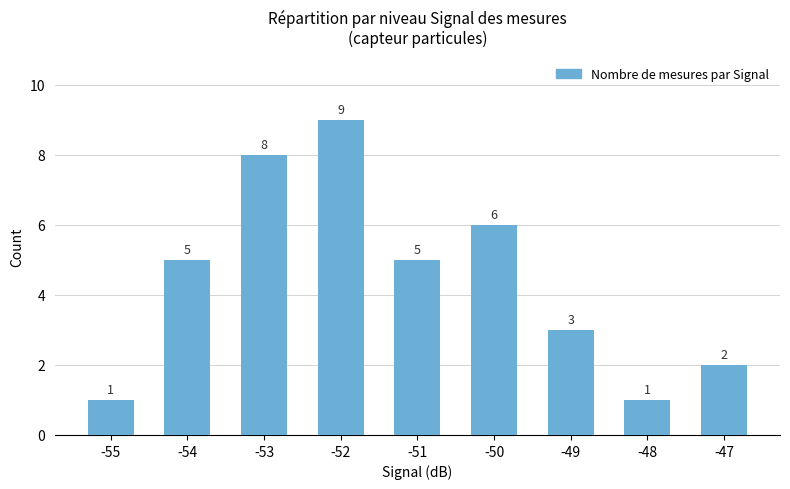

Which has a higher value, -50 or -54?

-50